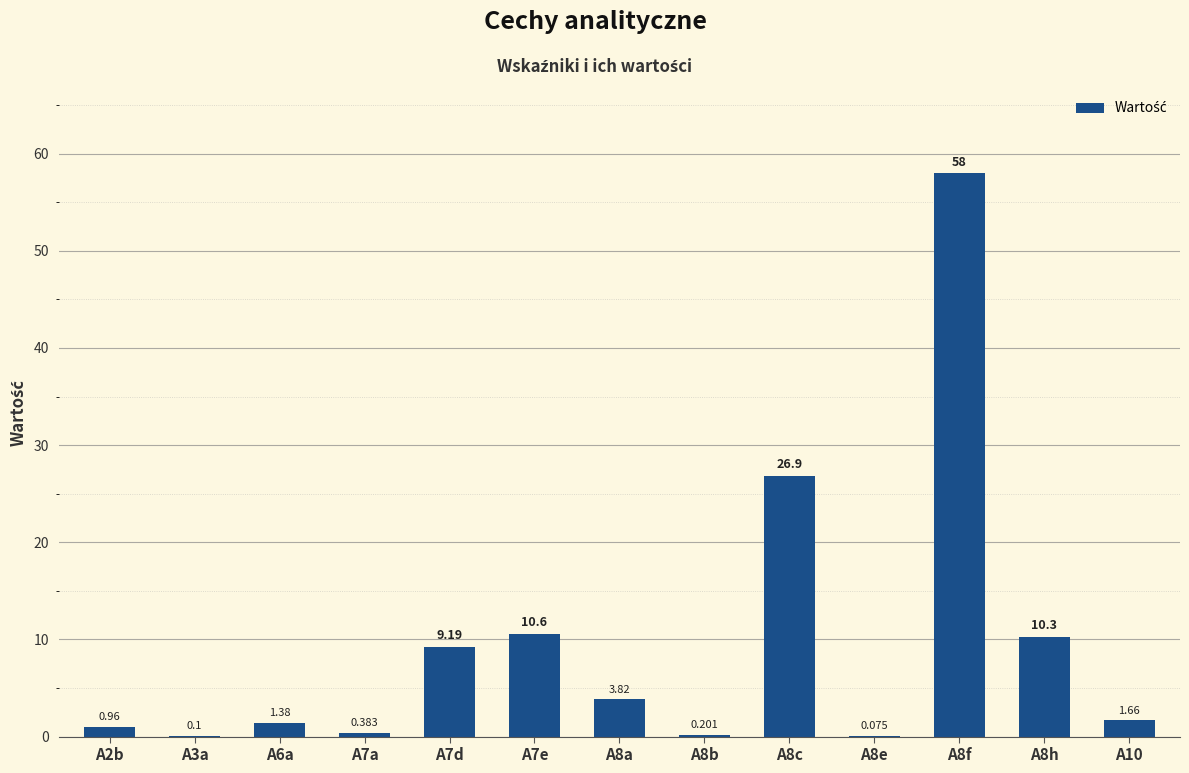

What is the sum of all values?

123.4